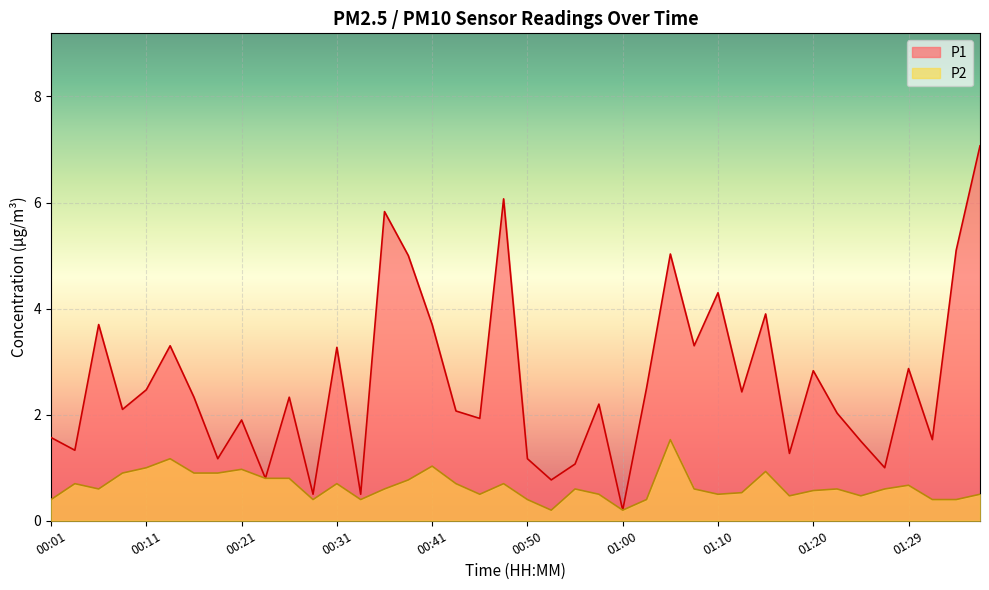

Does the chart display data point markers on the line(s)?

No